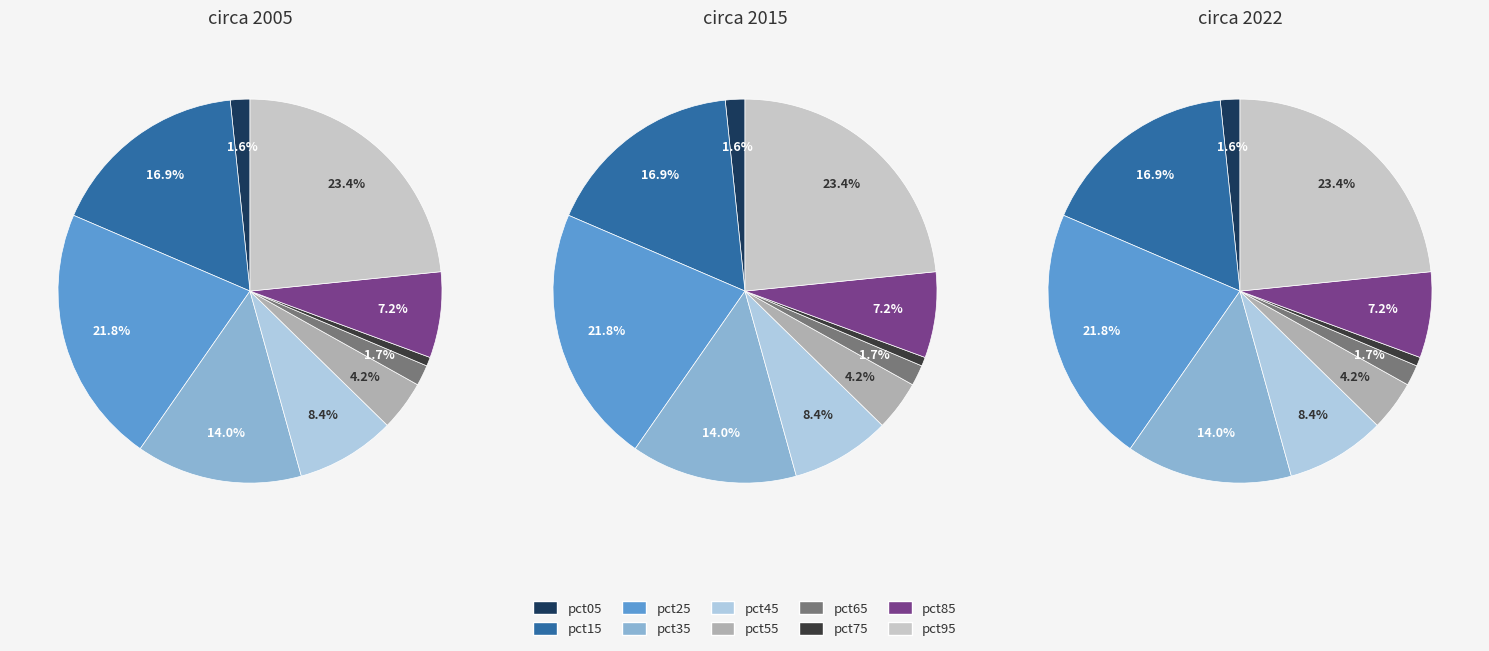

Which category has the smallest portion of the pie?

pct75